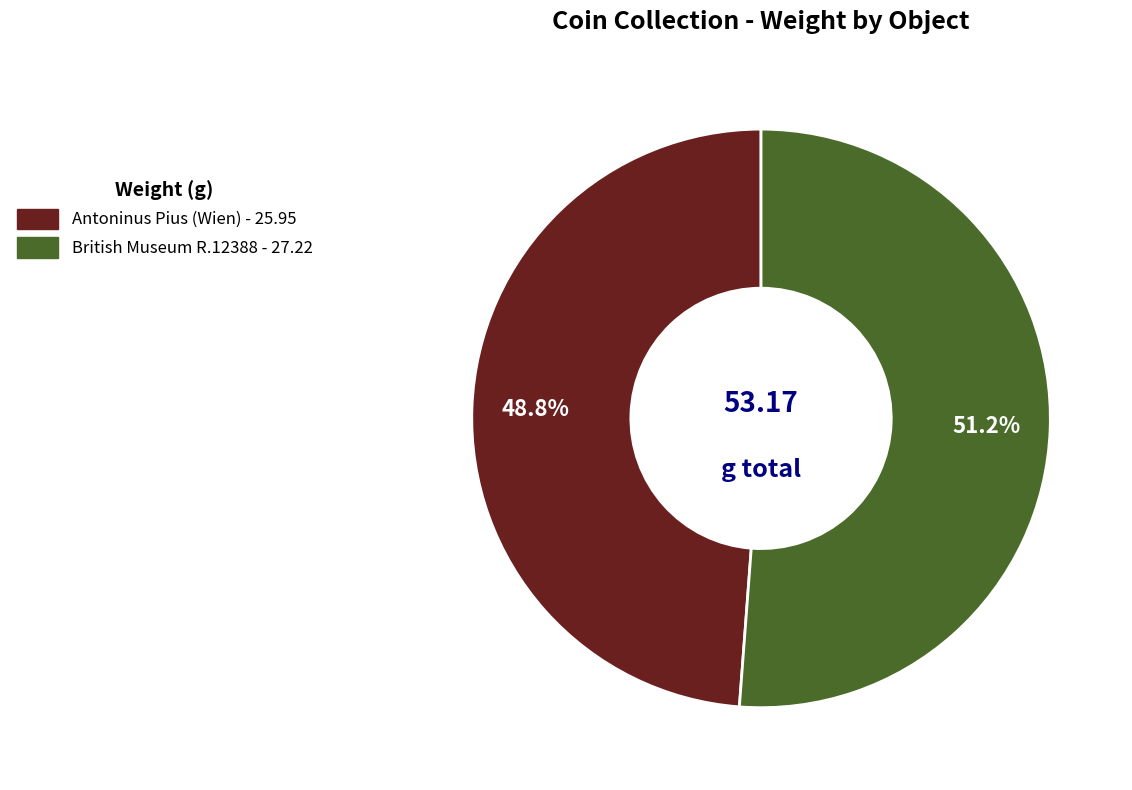

Approximately how many times larger is the value at British Museum R.12388 compared to Antoninus Pius (Wien)?

1.0